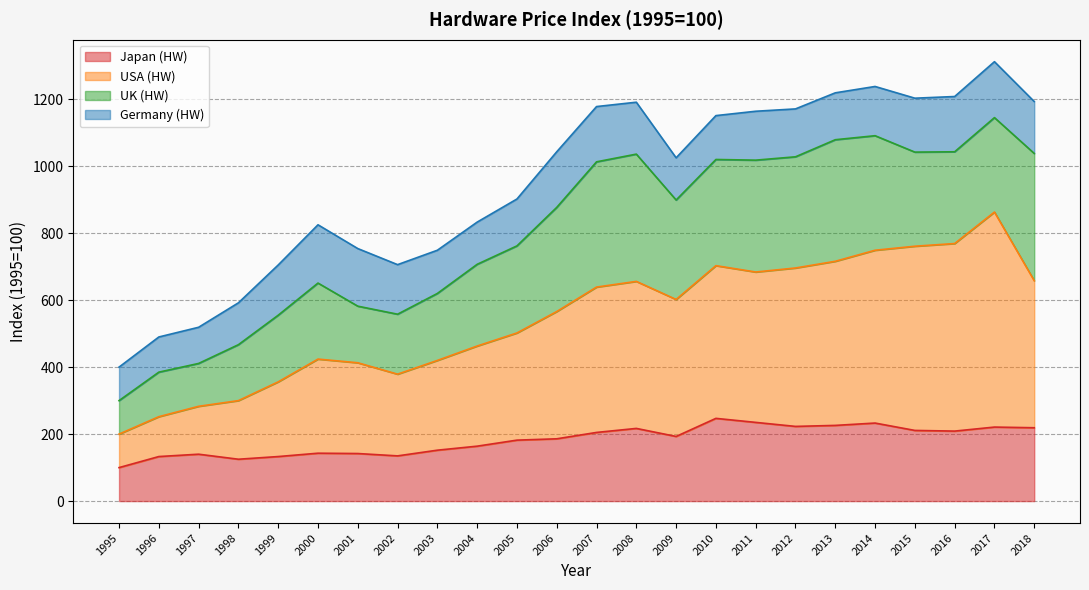

In USA (HW), how many points are lower than both neighbors (excluding endpoints)?

3